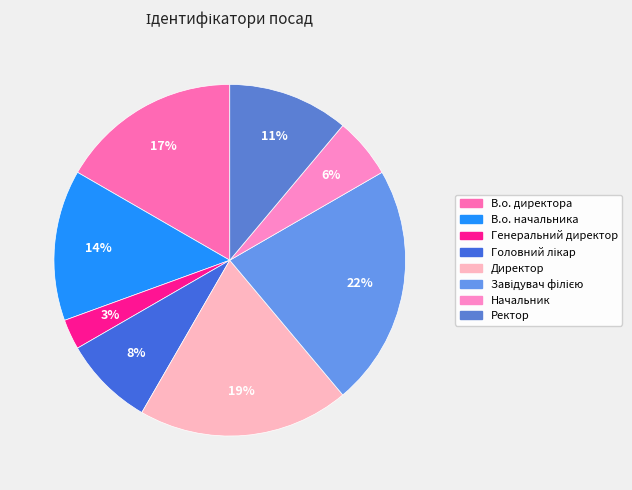

What percentage is the В.о. начальника slice, to the nearest percent?

14%